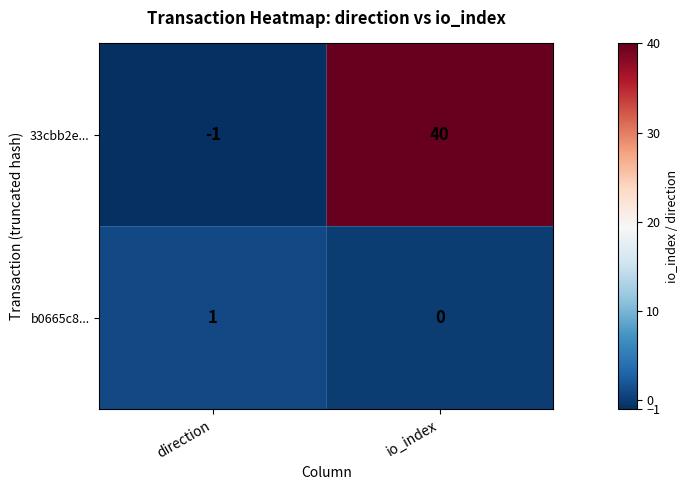

Rank the series at io_index from lowest to highest value.

b0665c8..., 33cbb2e...